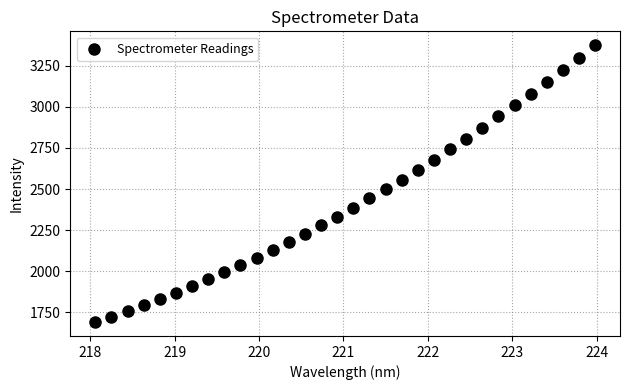

What is the range of X values (max minus min)?

5.9